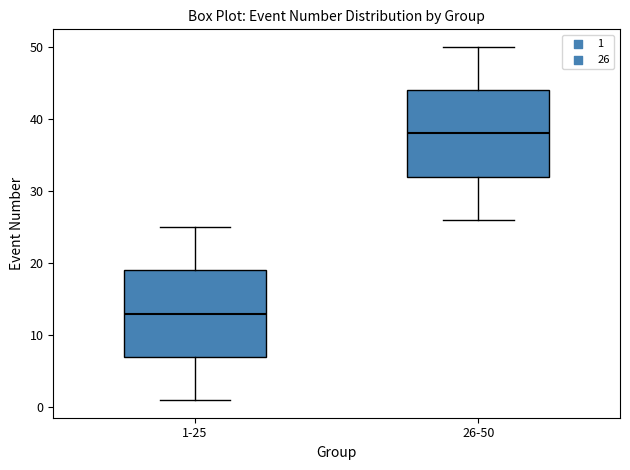

Where does the median line of the box for 1-25 sit on the y-axis? The values are not printed on the chart, so give them approximately, as read against the axis.

13